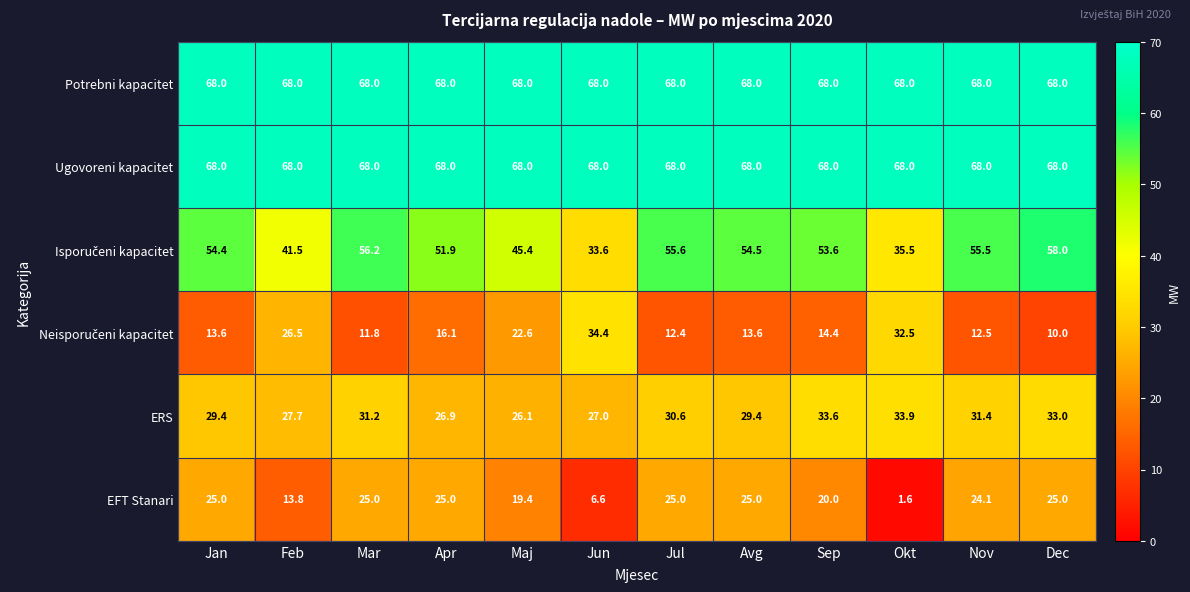

What is the difference between the EFT Stanari values at Mar and Sep?

5.0